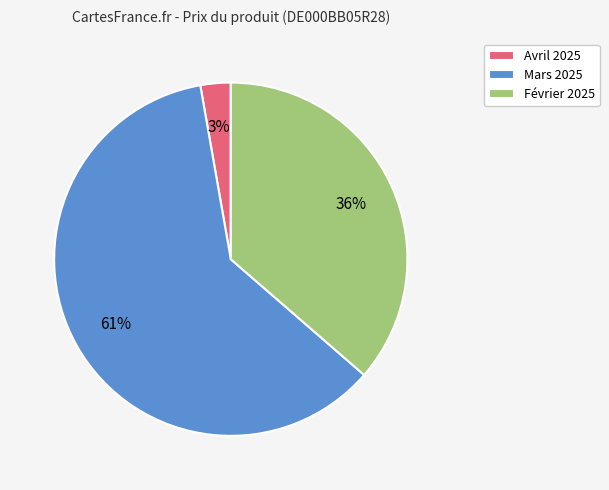

Is there a majority slice in this chart?

Yes